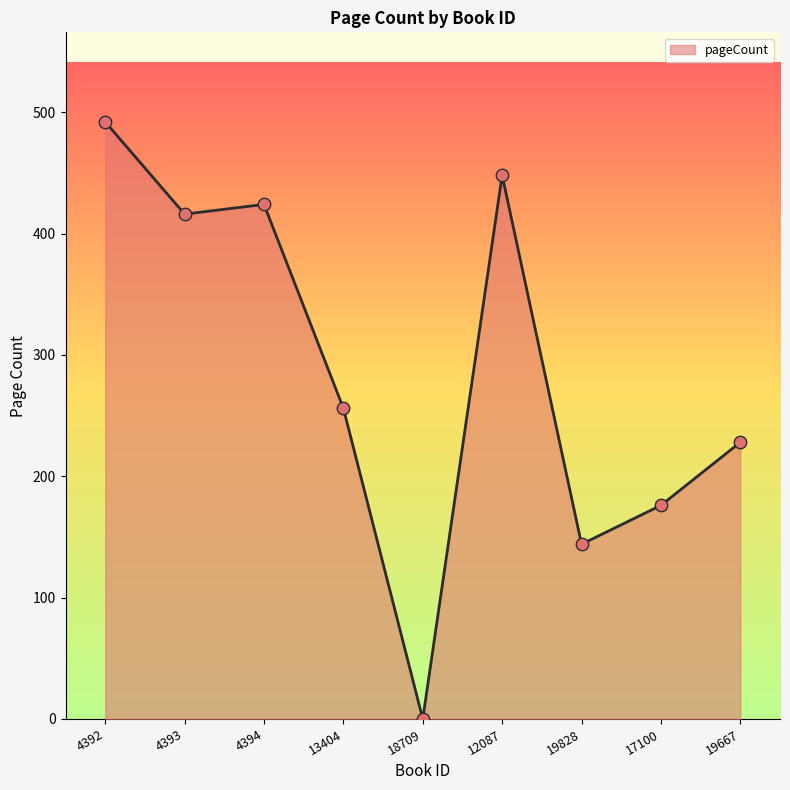

Approximately how many times larger is the value at 4394 compared to 19667?

1.9